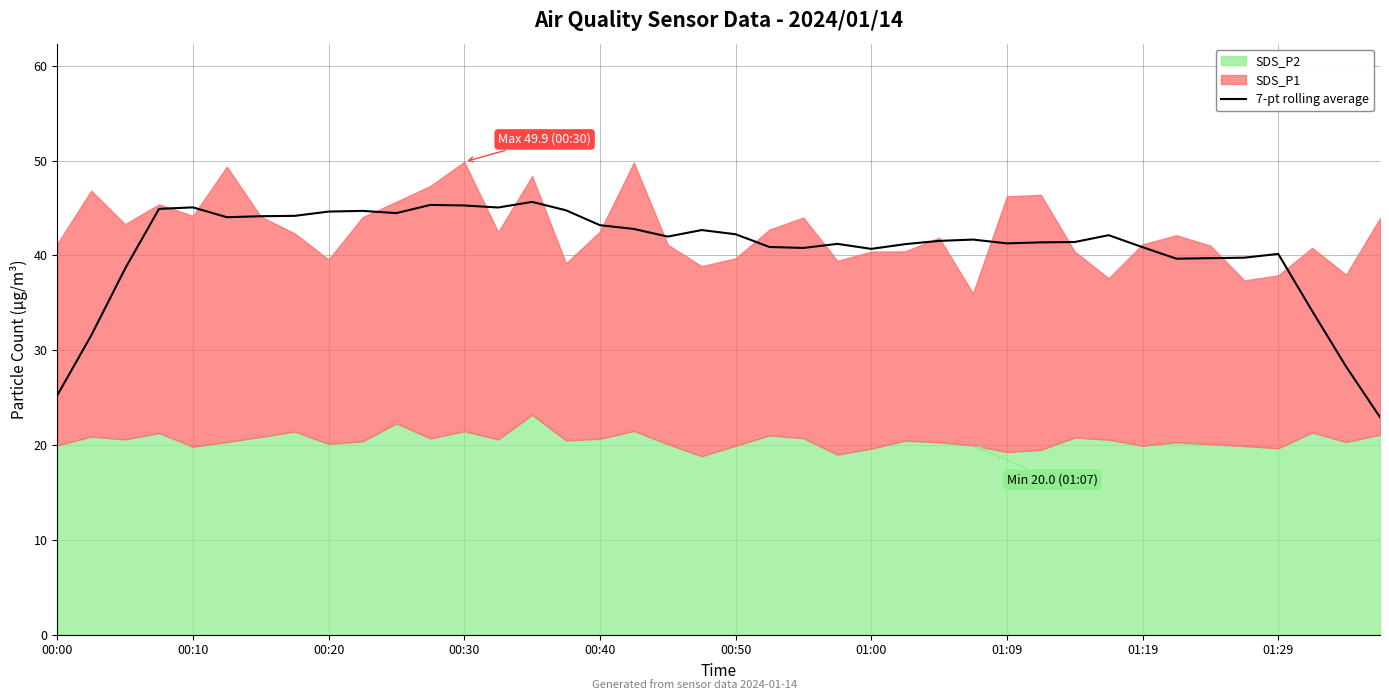

What is the highest value of the 7-pt rolling average series?

45.6